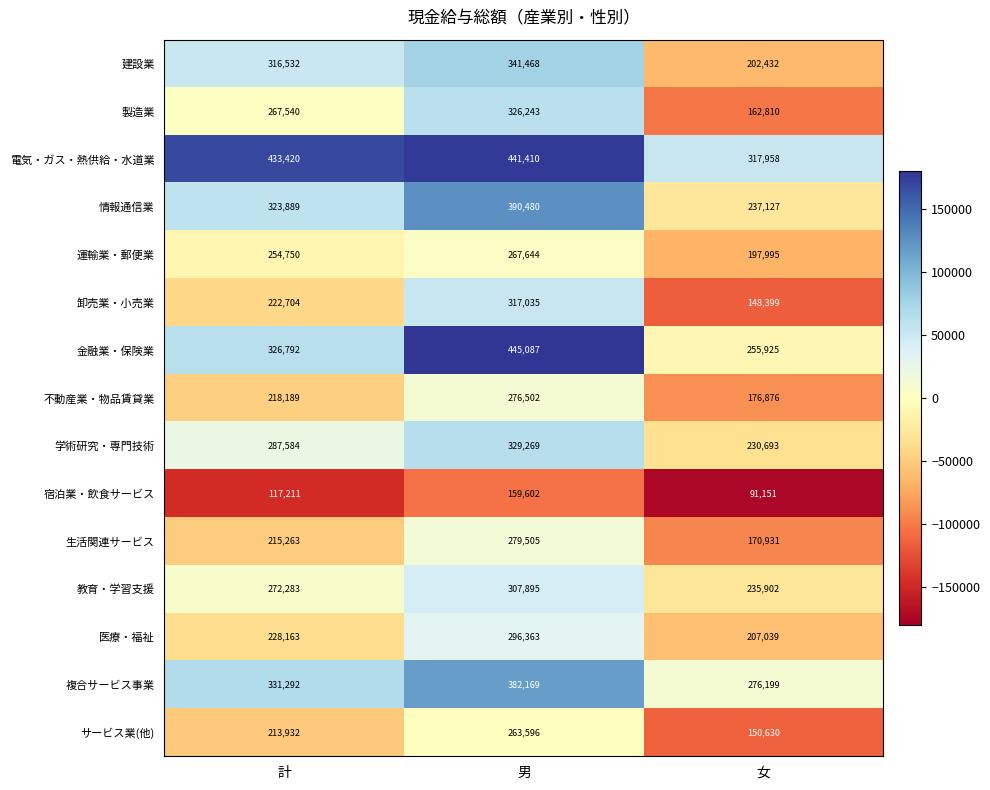

What is the smallest value displayed?

91151